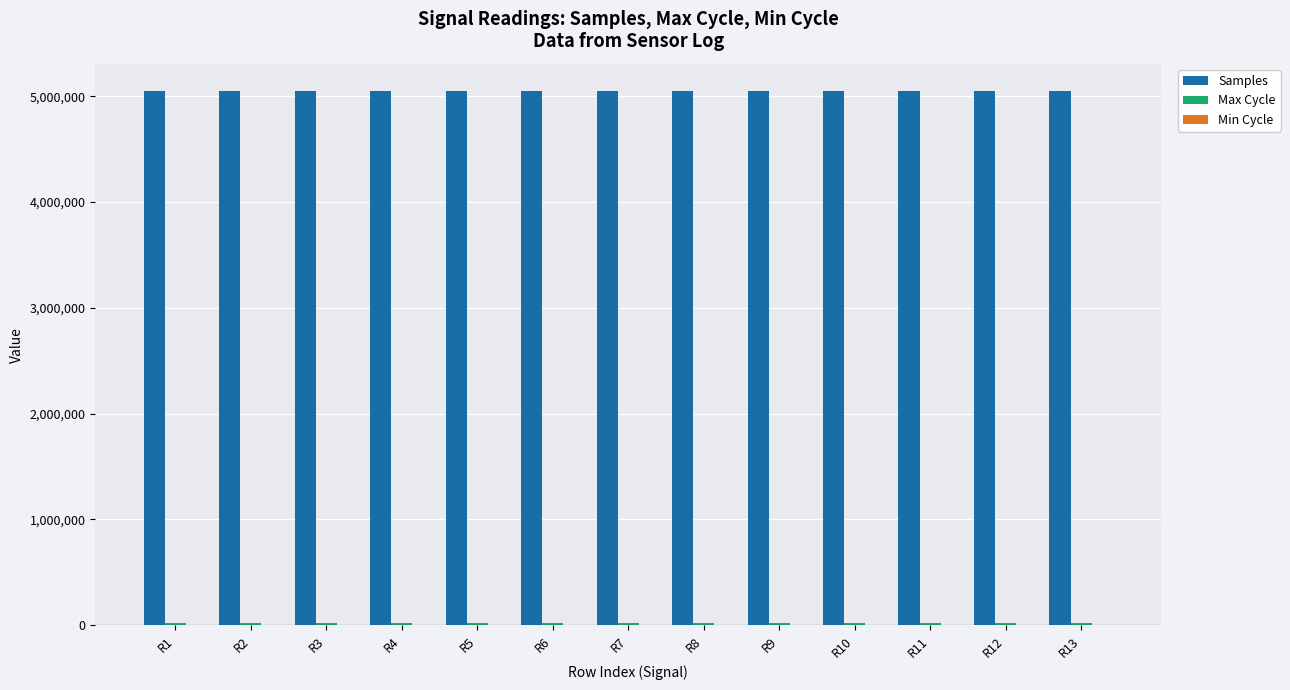

Are the bars horizontal?

No